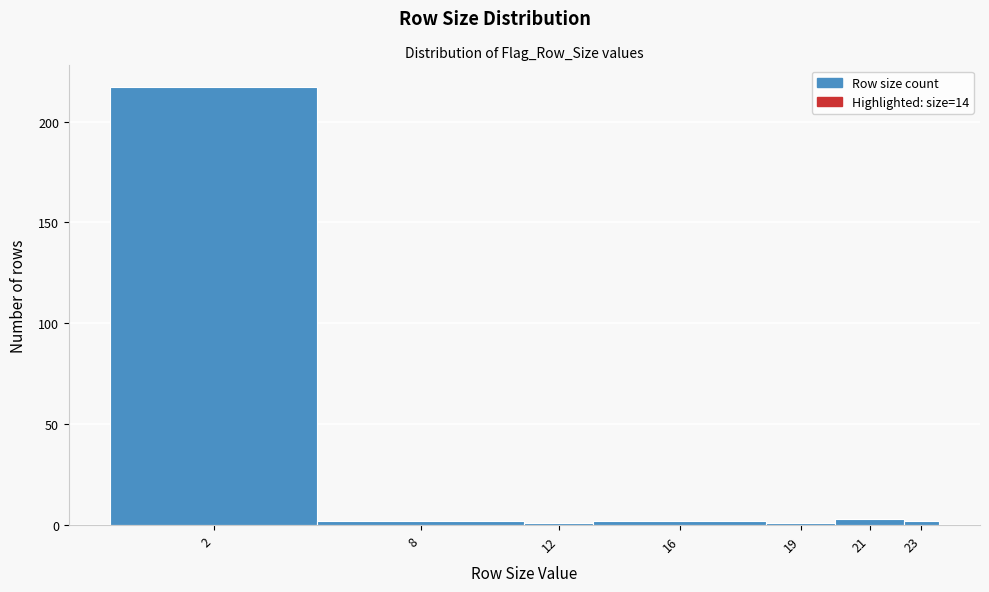

Reading left to right, what are all the values shown in this chart?

2=217	8=2	12=1	16=2	19=1	21=3	23=2